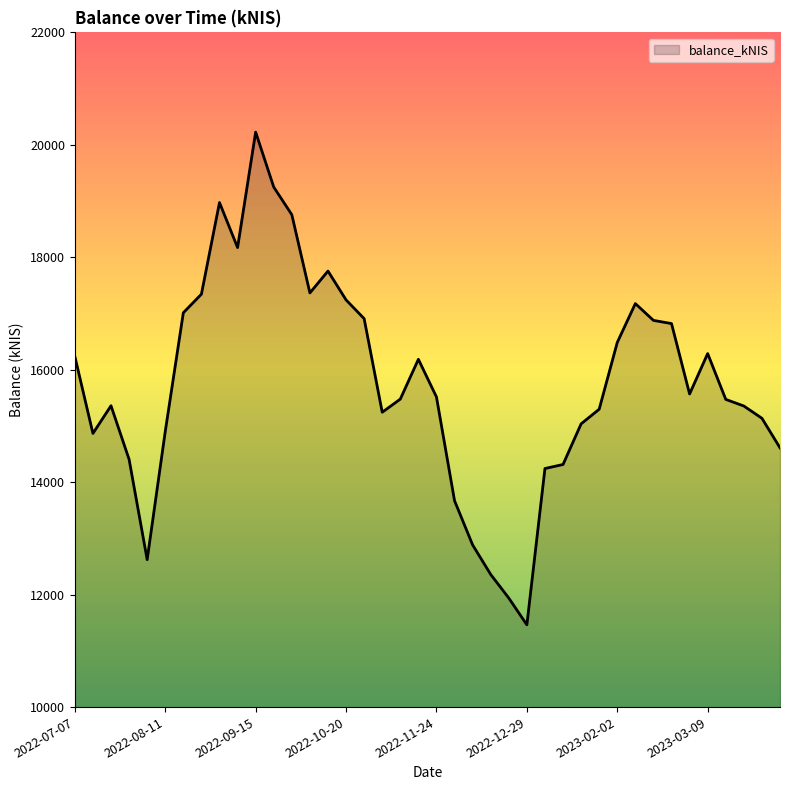

What is the difference between the maximum and minimum values?

8763.0